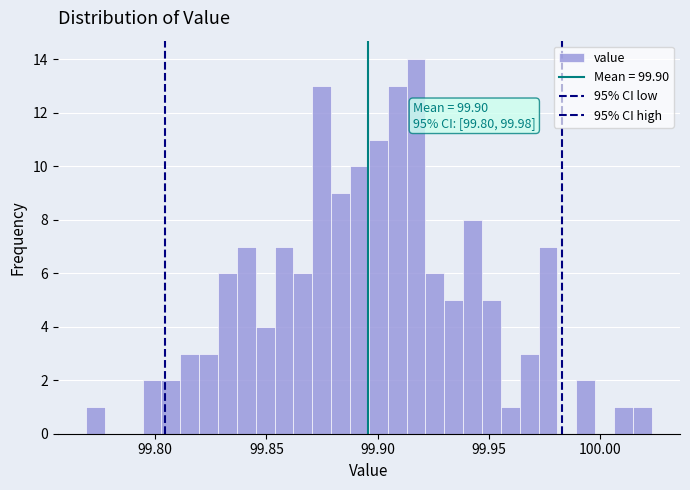

Read against the x-axis, roughly where is the centre of the tallest bar?

99.915